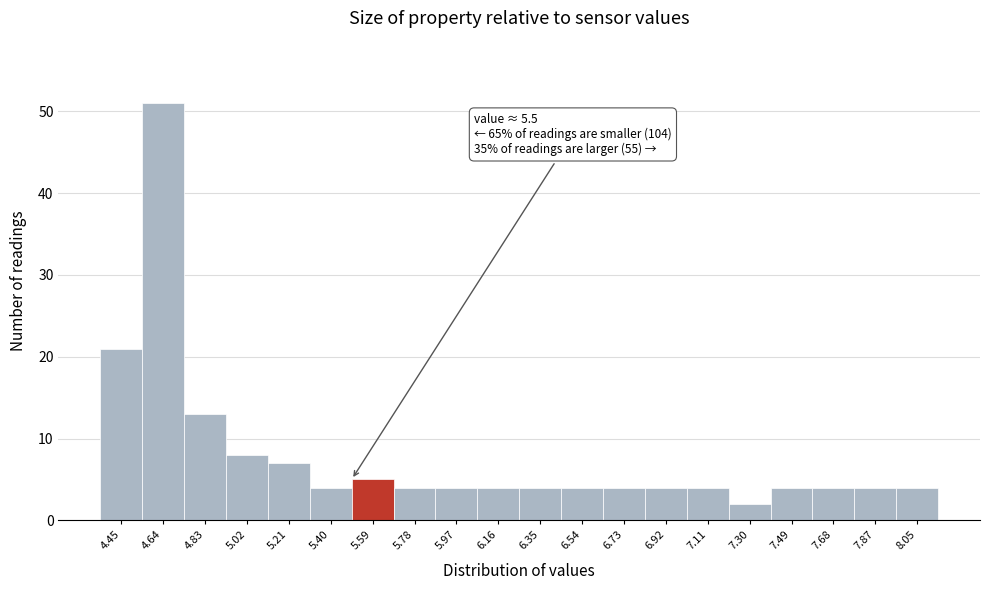

Which range on the x-axis has the tallest bar?

4.54 to 4.73